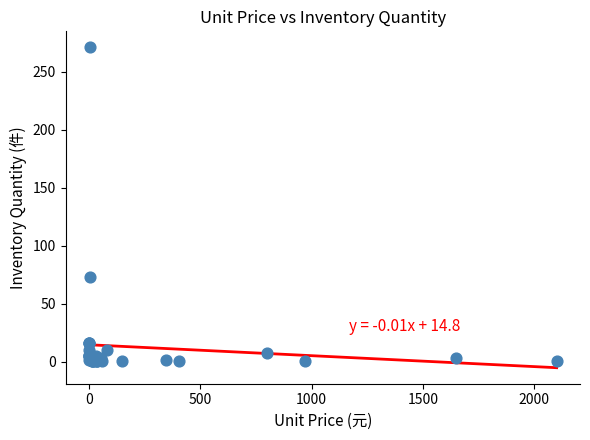

What Y value in the scatter plot is closest to 136?

73